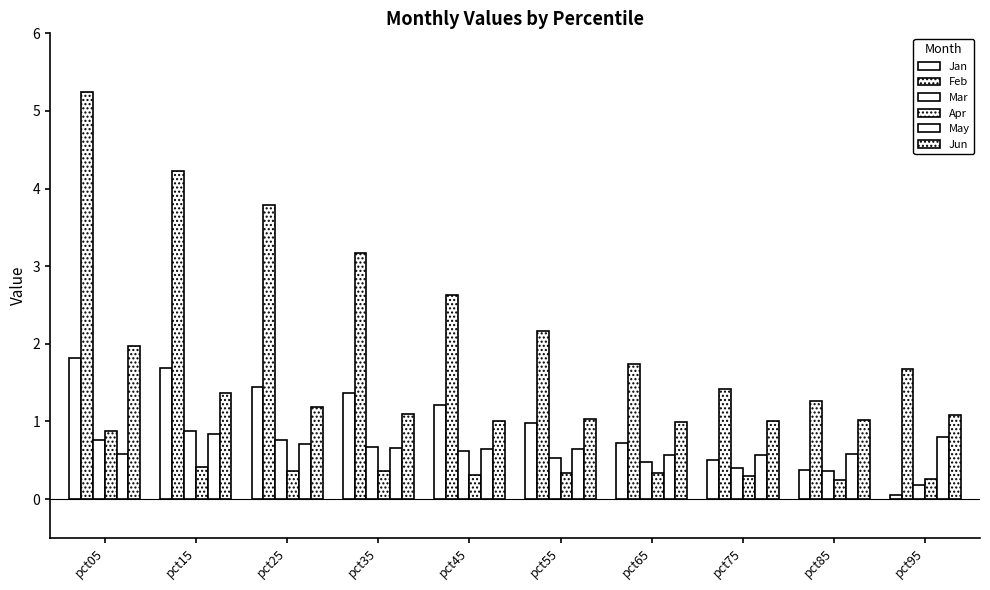

What is the total value across all series at pct35?

7.3